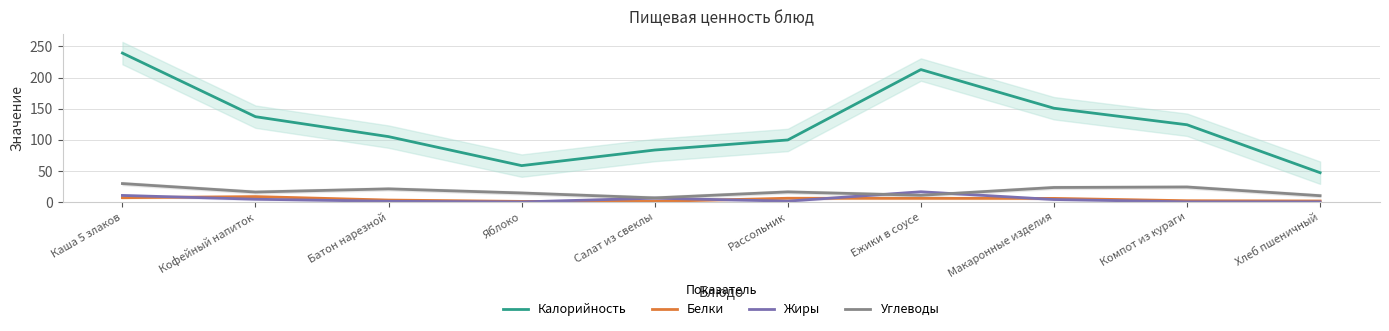

The Белки series shows 0.8 at Яблоко. True or false?

True